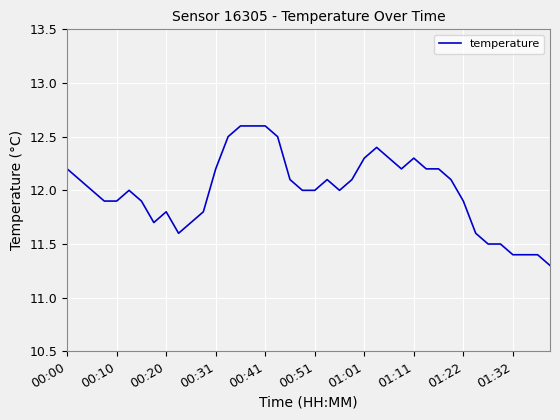

What is the greatest value displayed?

12.6